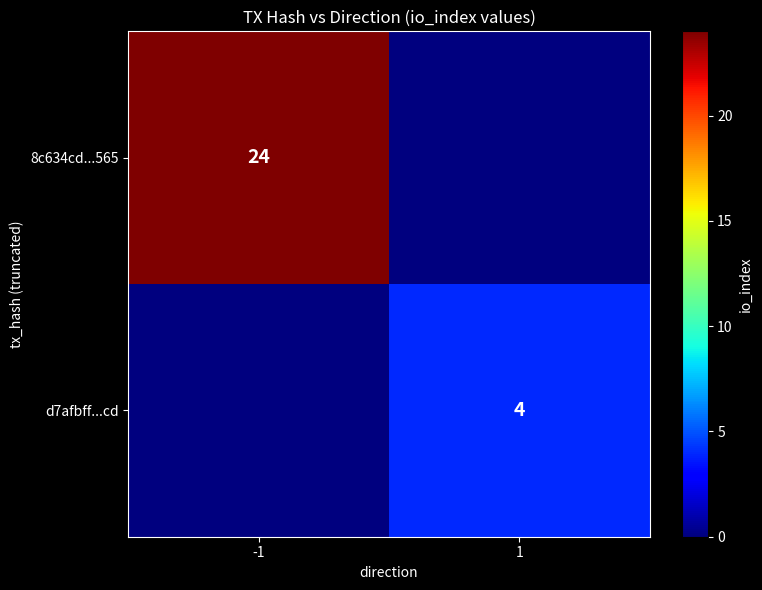

How many categories are shown in the chart?

2